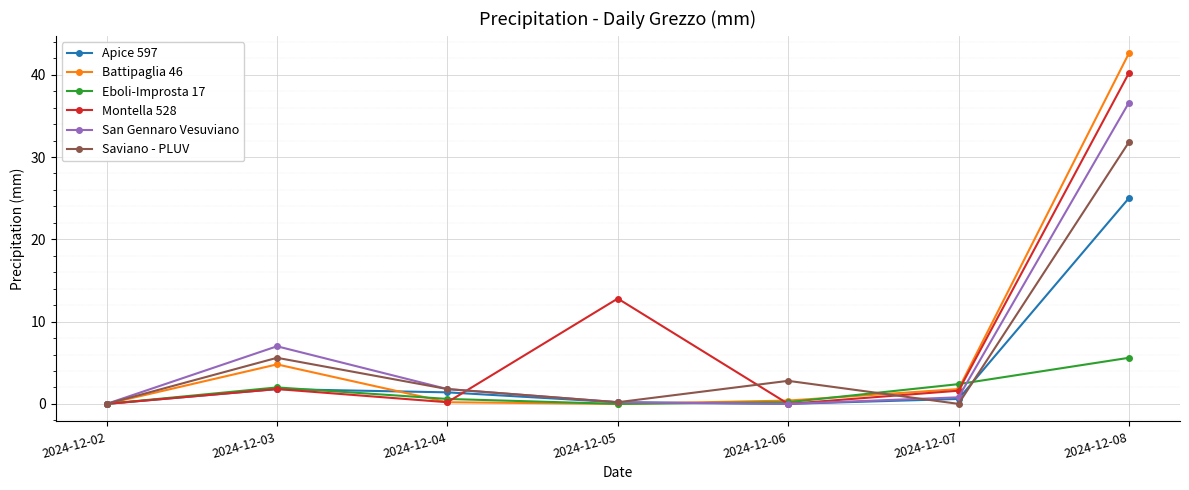

Is this an area chart (filled region under the line)?

No